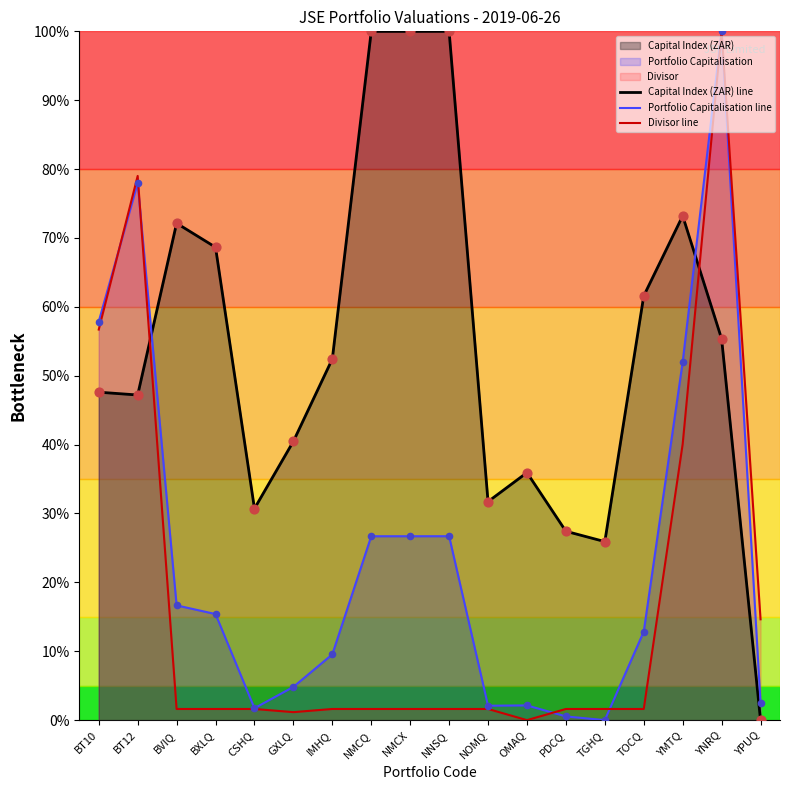

Which series reaches the minimum Y coordinate?

Capital Index (ZAR) line